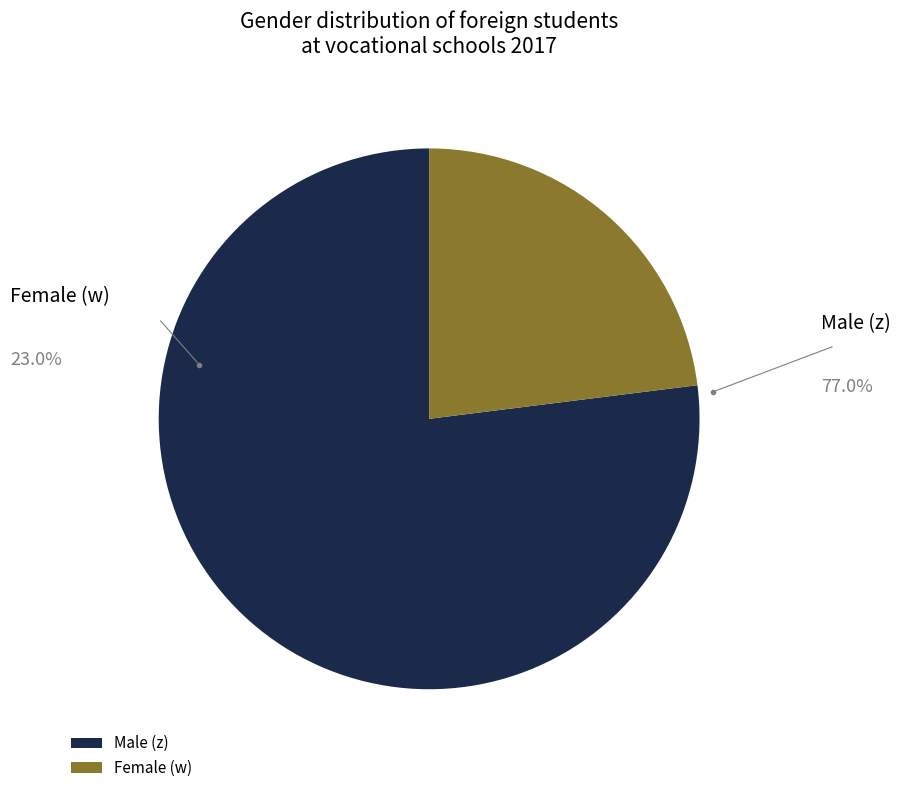

To the nearest percent, what is the combined percentage of Insgesamt (w) and Insgesamt (z)?

100%